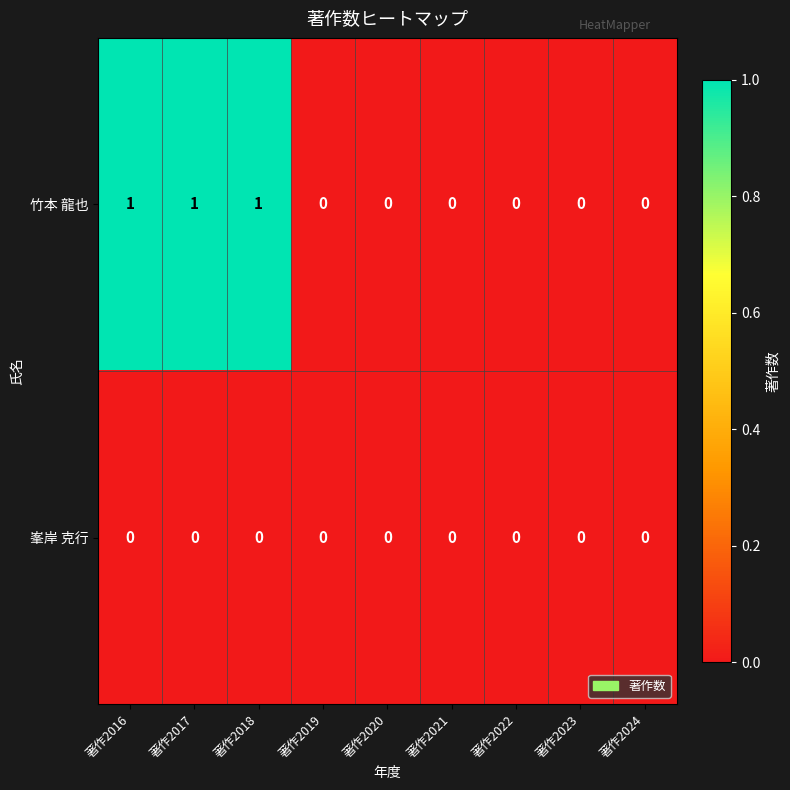

Which series has the largest total across all categories?

竹本 龍也